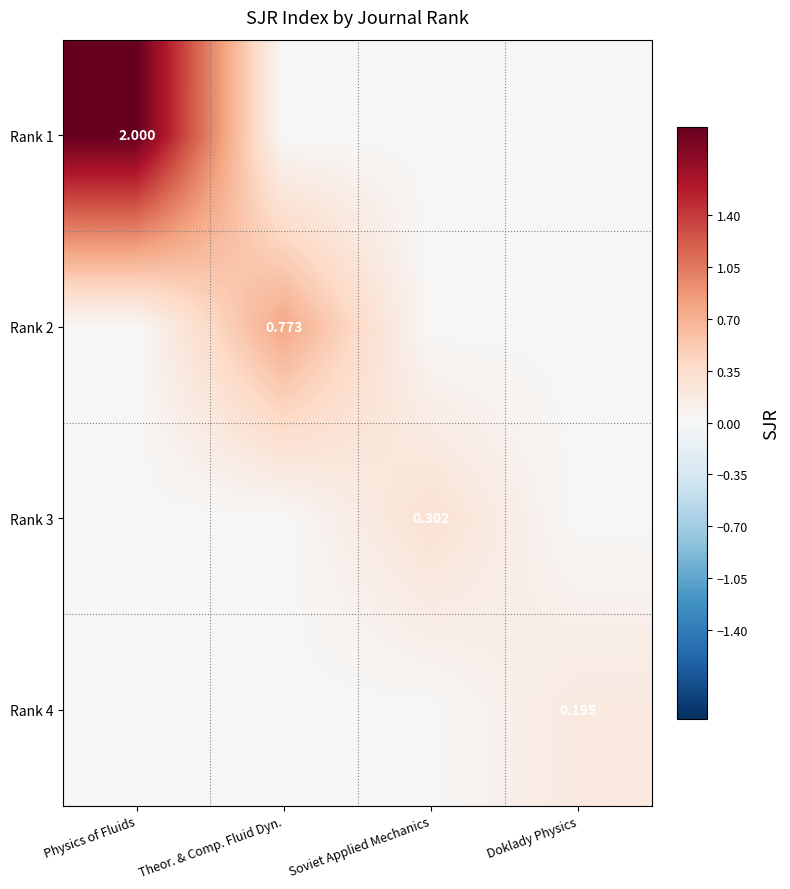

What is the difference between the maximum and minimum values in the Rank 4 series?

0.2